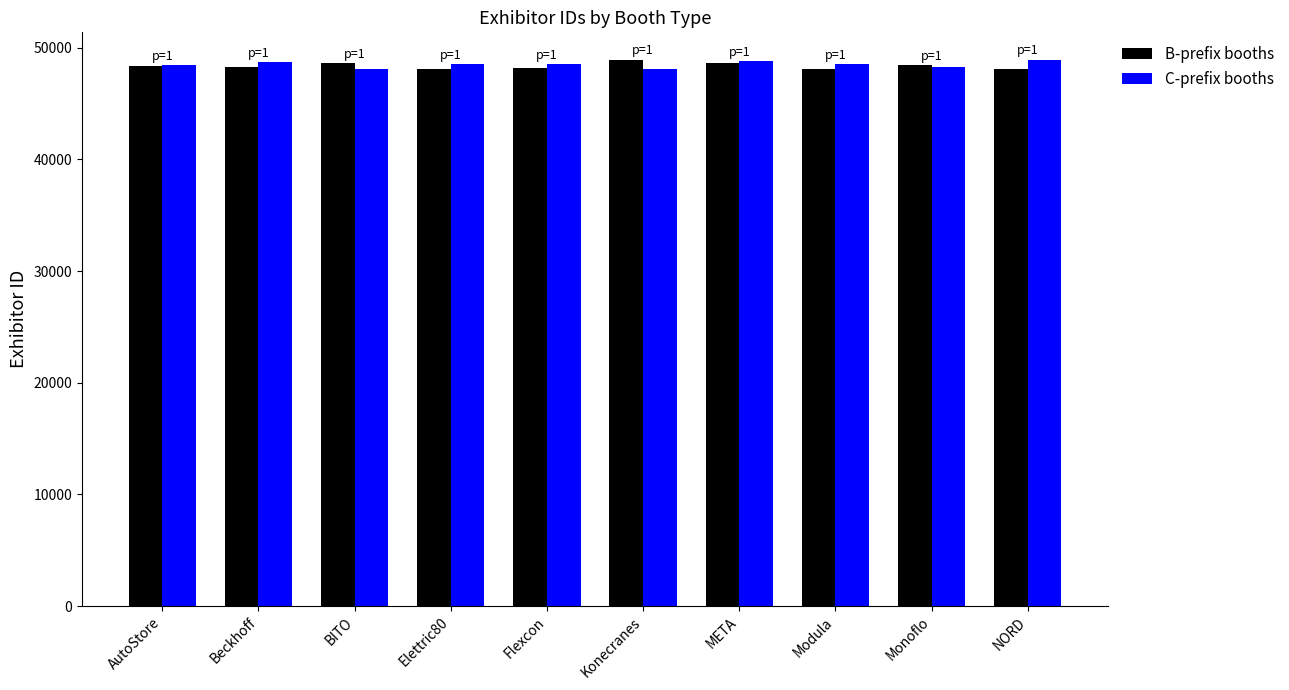

What is the spread (max minus min) of values at Elettric80?

438